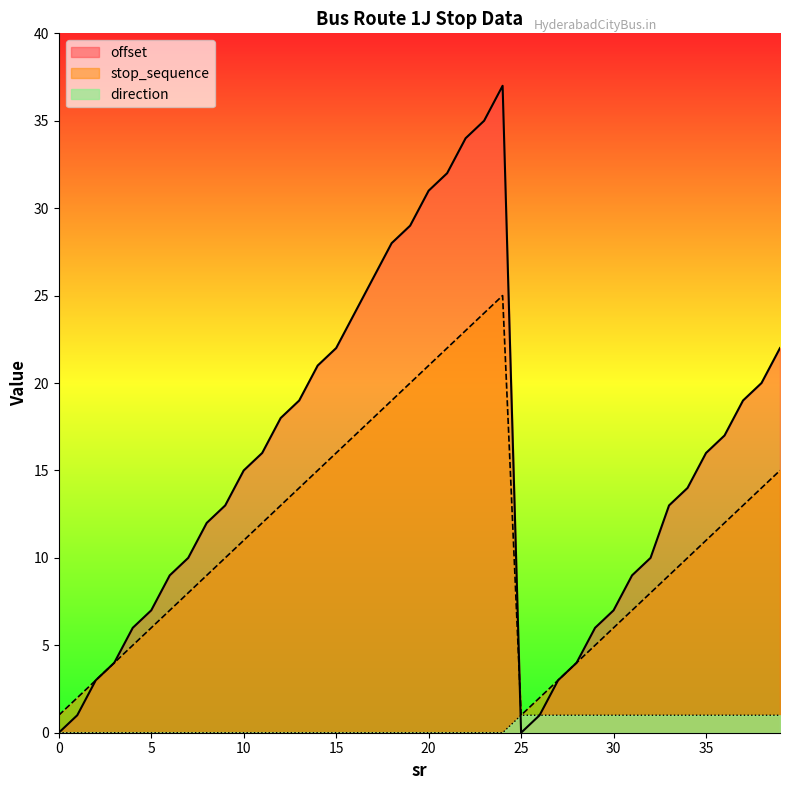

Is it true that stop_sequence equals 8 at 32?

True